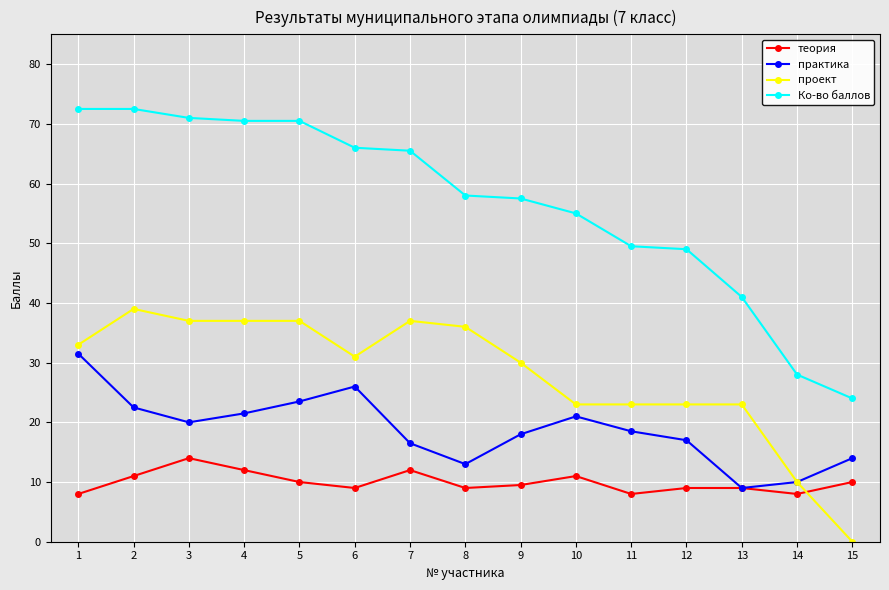

How many lines are shown in the chart?

4